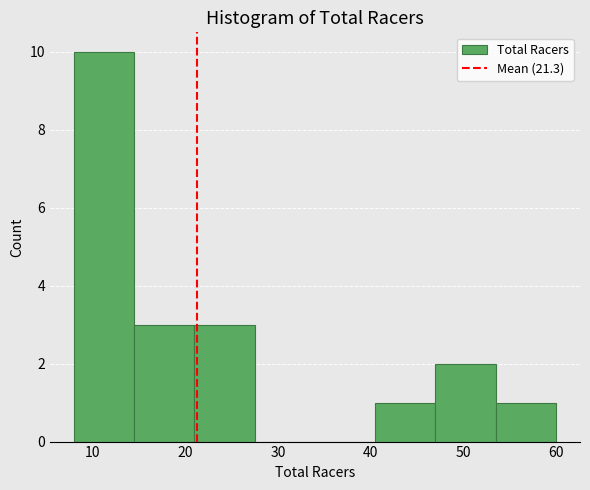

Over which range of the x-axis is the bar tallest?

8.0 to 14.5